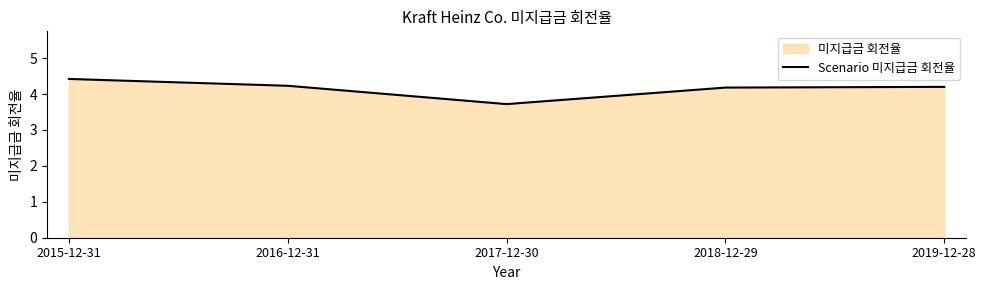

Reading right to left, what are all the values shown in this chart?

4.2	4.2	3.7	4.2	4.4